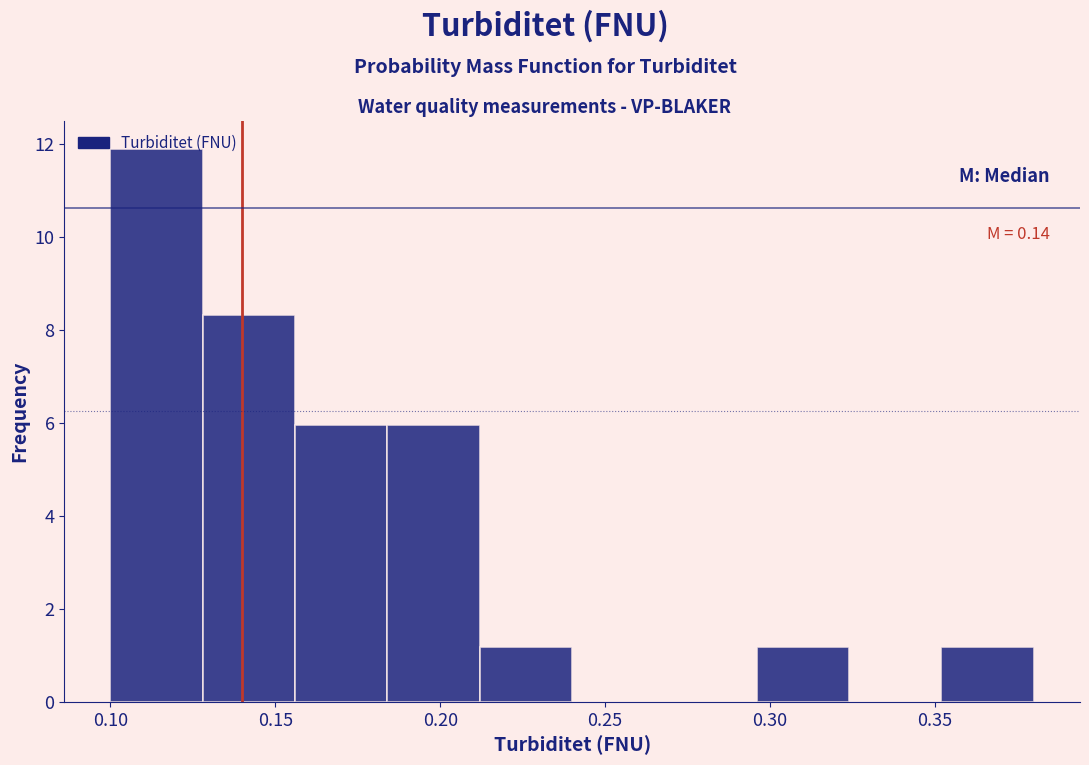

Over which range of the x-axis is the bar tallest?

0.100 to 0.128